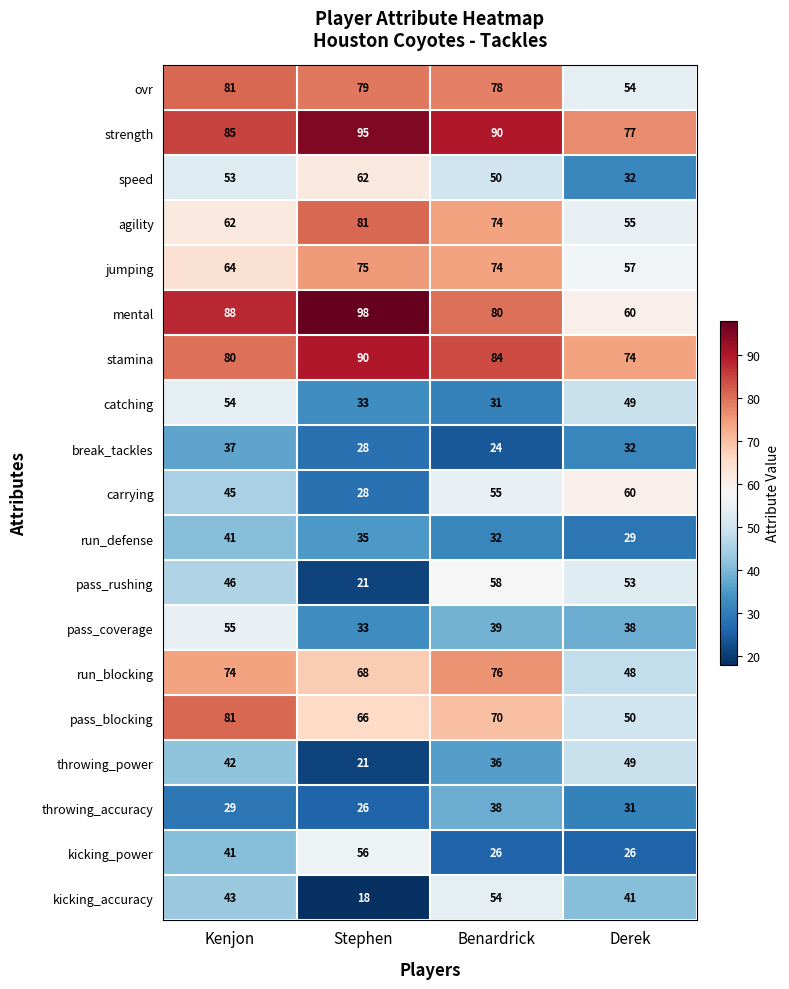

What is the total value across all series at Stephen?

1013